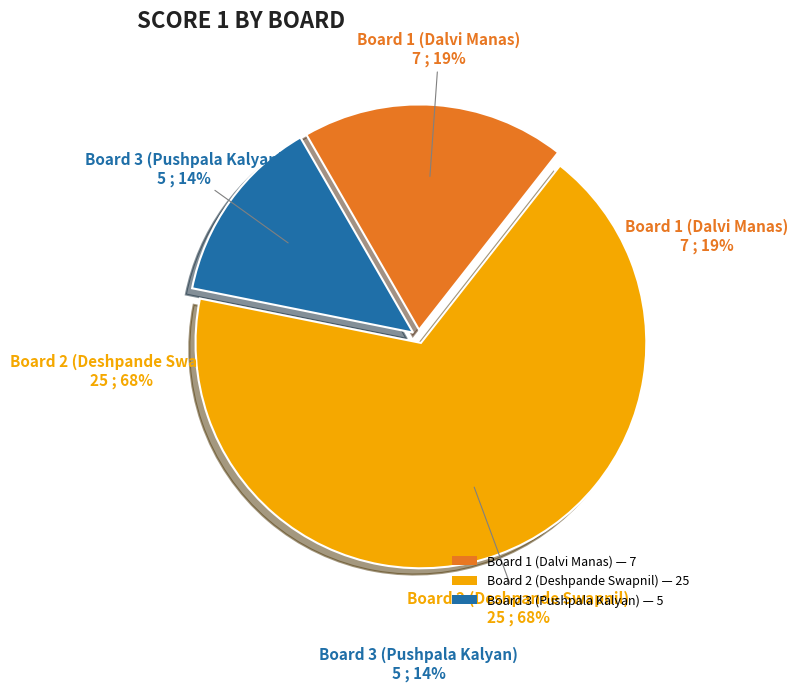

To the nearest percent, what is the difference between the Board 3 (Pushpala Kalyan) and Board 2 (Deshpande Swapnil) slice percentages?

54%